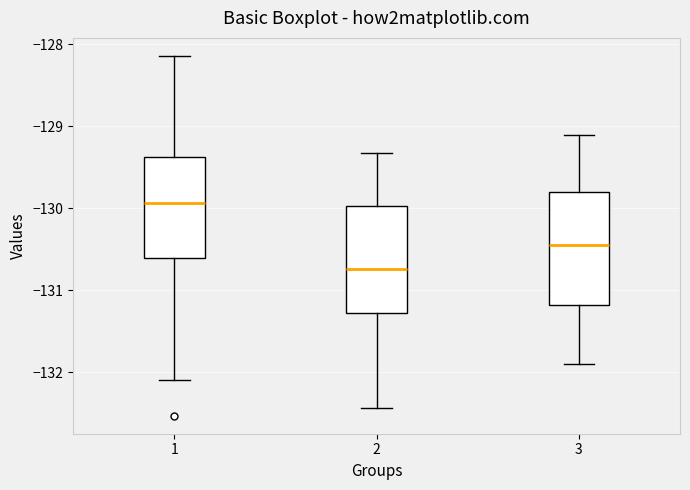

Which box has the highest median line?

1